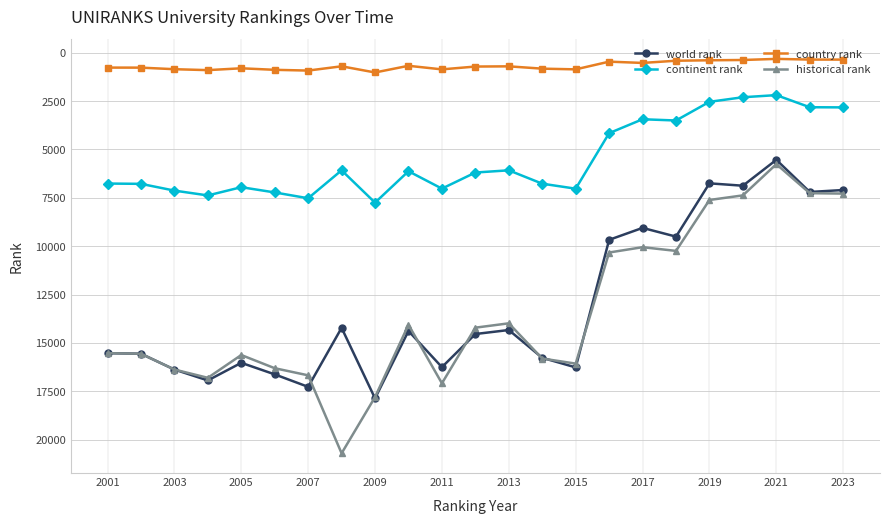

True or false: continent rank and country rank cross at least once.

False